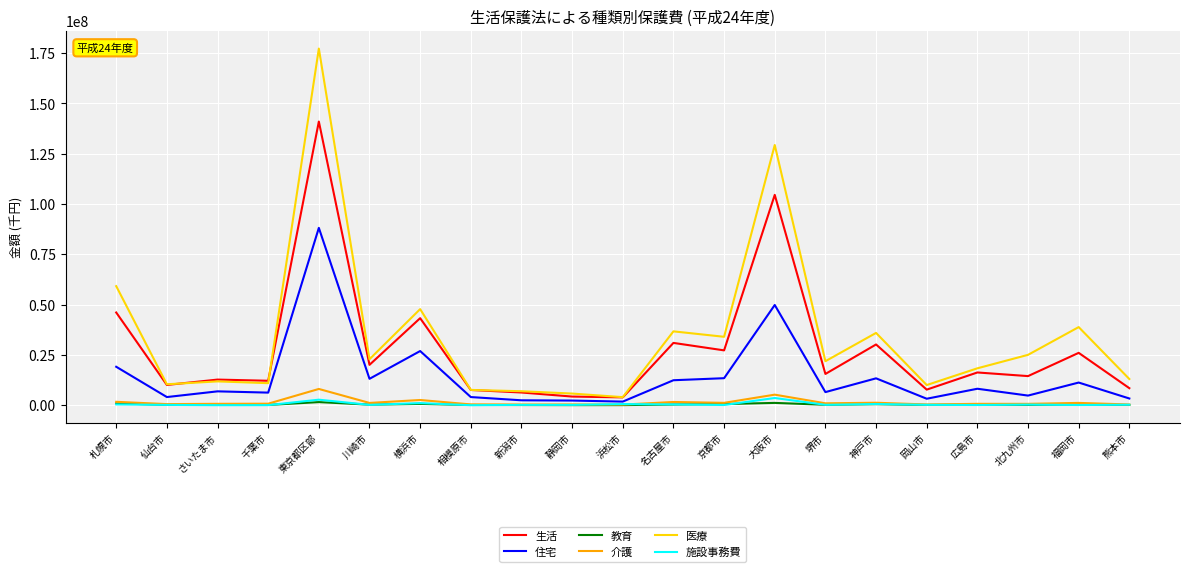

What is the difference between the highest and lowest values at 岡山市?

9885115